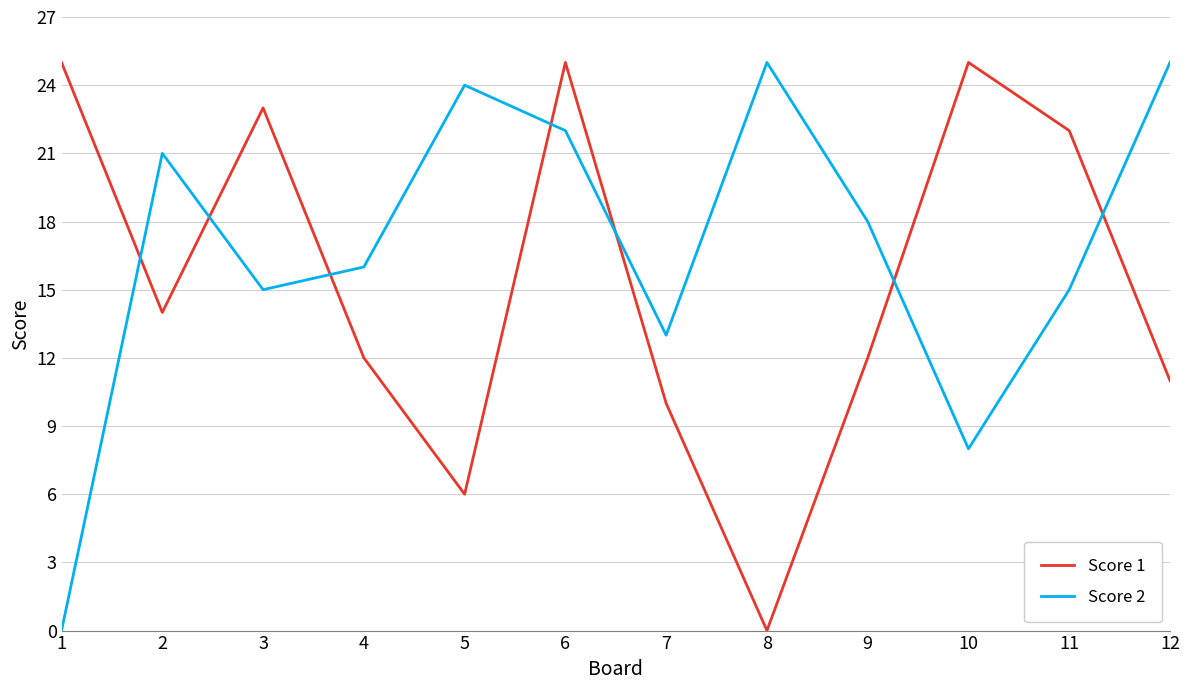

What is the average value of the Score 2 series?

17